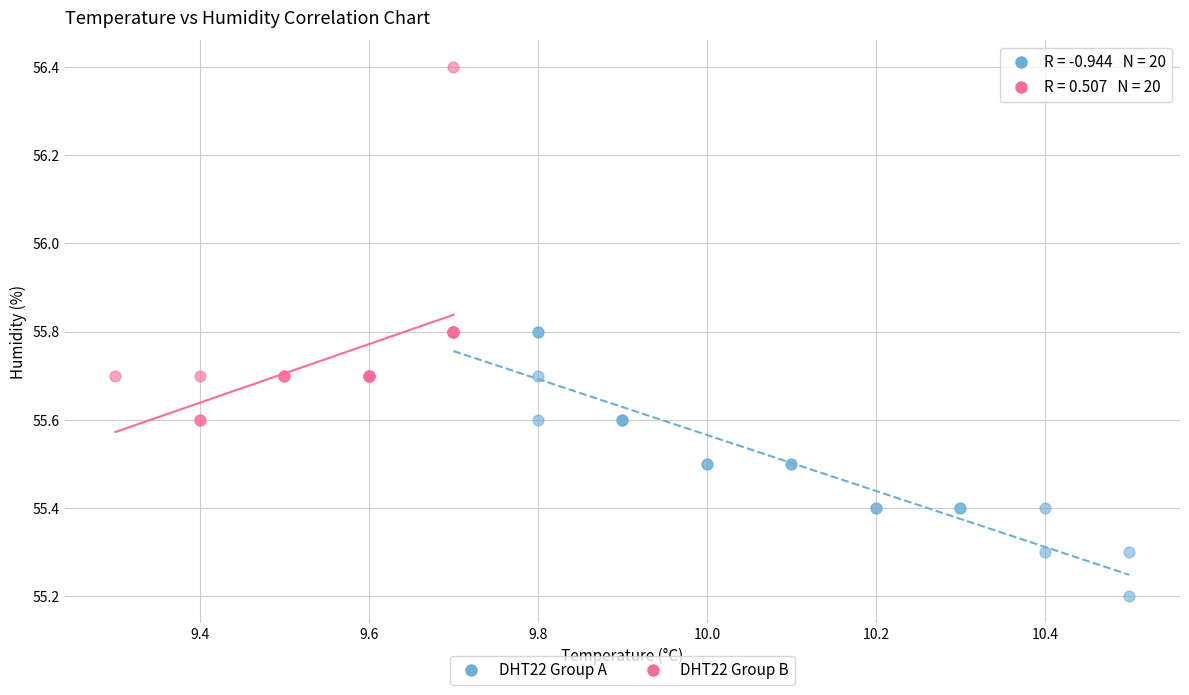

Which series has the widest spread of Y values?

DHT22 Group B